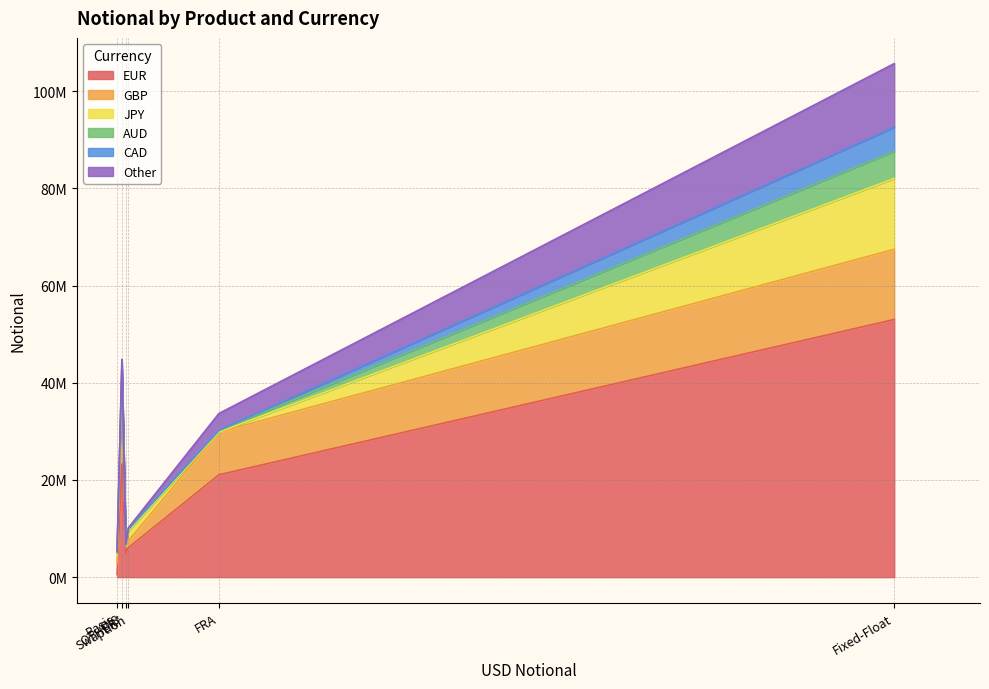

Where do CAD and JPY first cross each other?

Fixed-Float and FRA